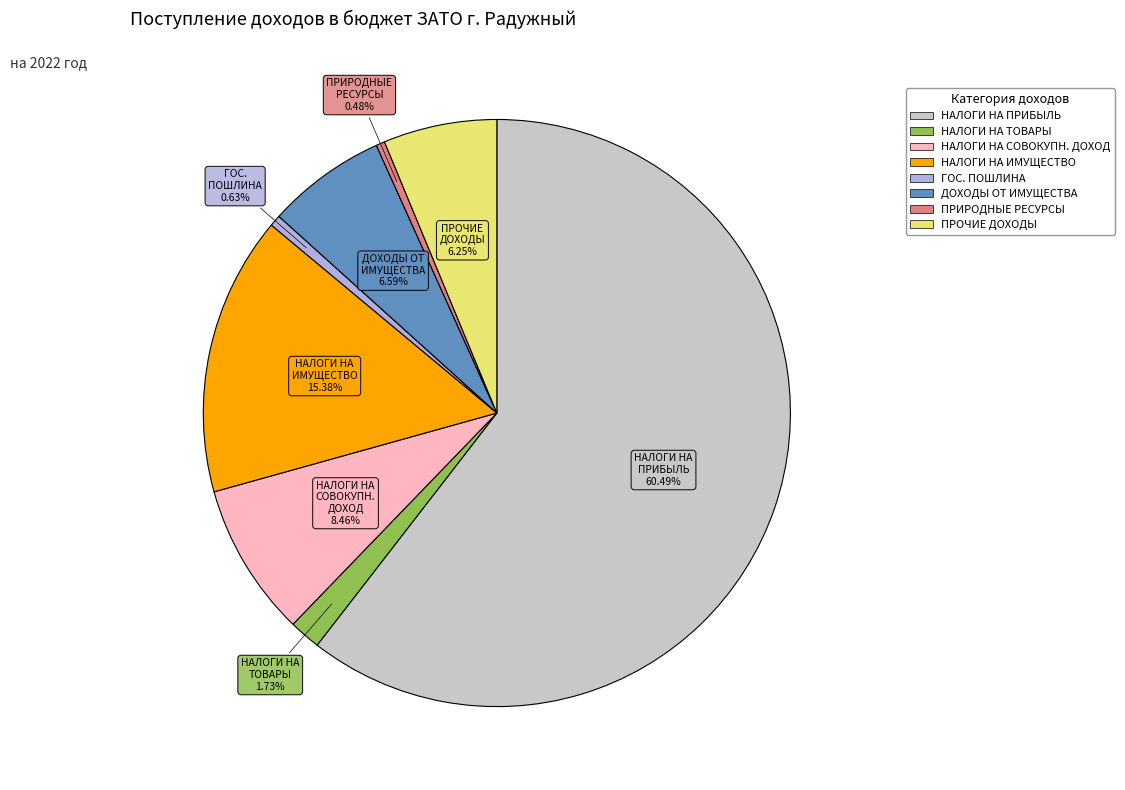

Is there a majority slice in this chart?

Yes